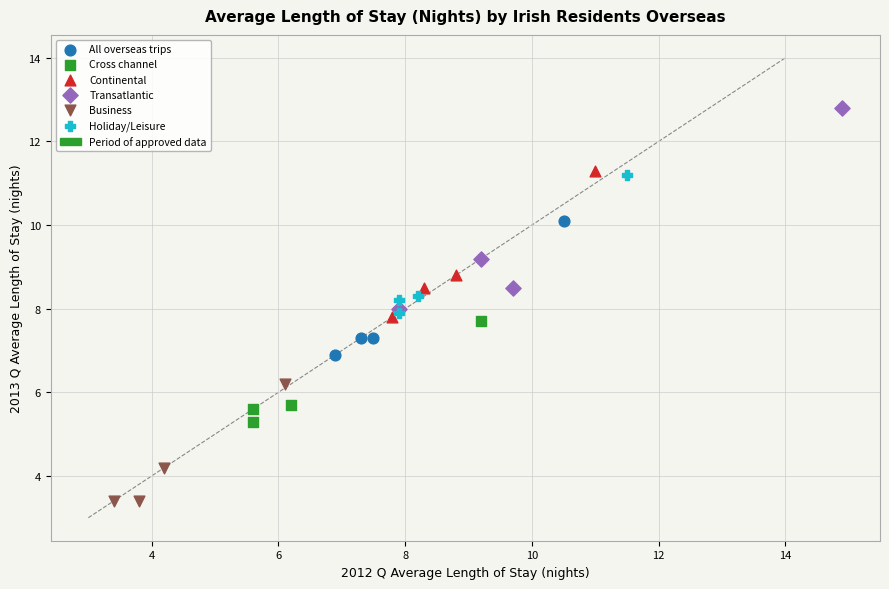

Which series reaches the minimum Y coordinate?

Business